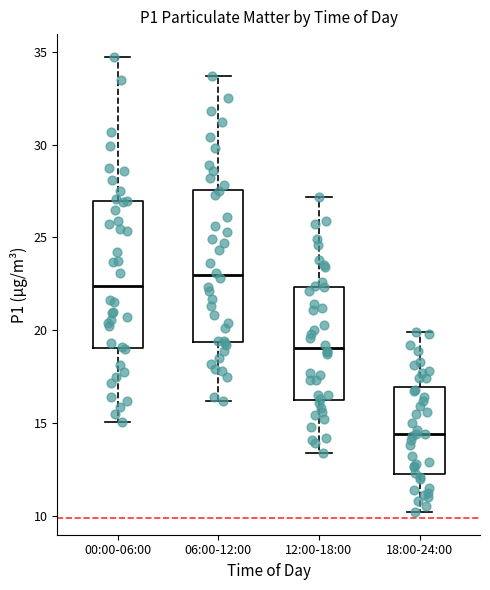

Reading left to right, read every box against the y-axis: the position of its median line, the range the box covers, and the ends of its whiskers. The values are not printed on the chart, so give them approximately, as read against the axis.

00:00-06:00: median 22.5, box 19.0 to 27.0, whiskers 15.0 to 34.5
06:00-12:00: median 23.0, box 19.5 to 27.5, whiskers 16.0 to 33.5
12:00-18:00: median 19.0, box 16.5 to 22.5, whiskers 13.5 to 27.0
18:00-24:00: median 14.5, box 12.5 to 17.0, whiskers 10.0 to 20.0